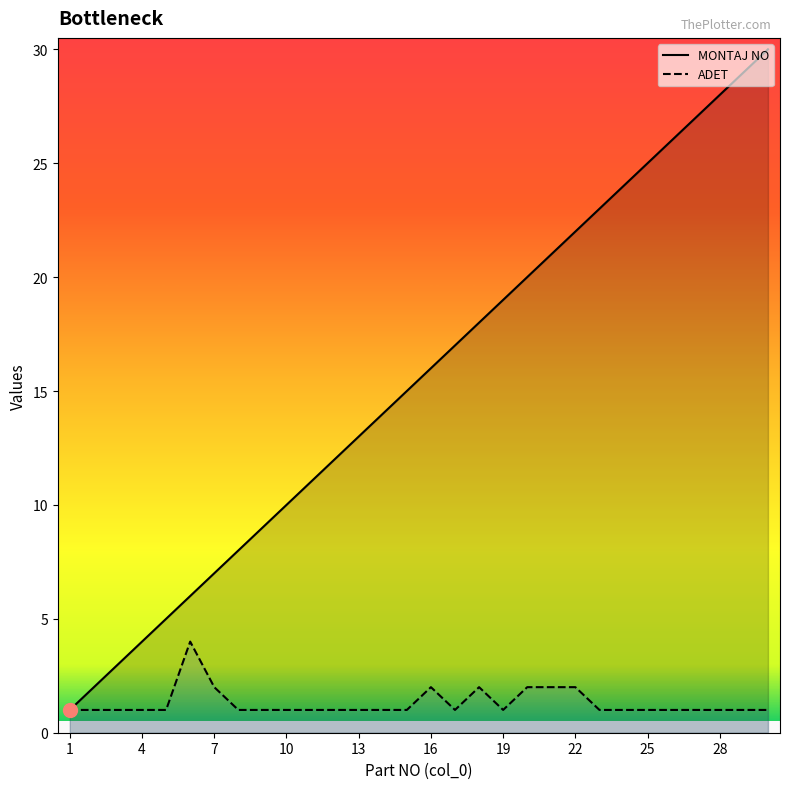

True or false: MONTAJ NO has a value of 6 at 25.

False